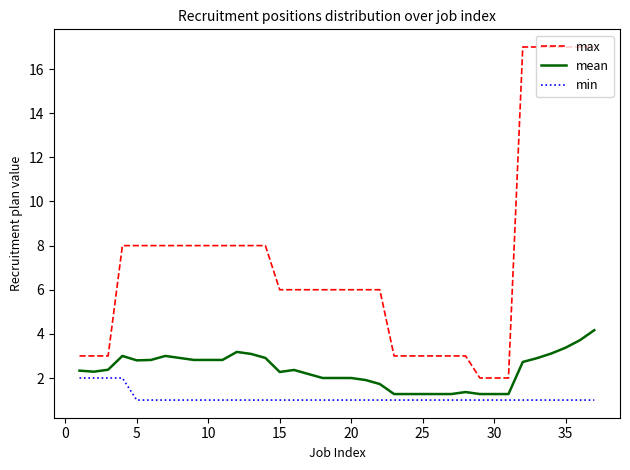

What is the difference between the maximum and second lowest values in the max series?

15.0